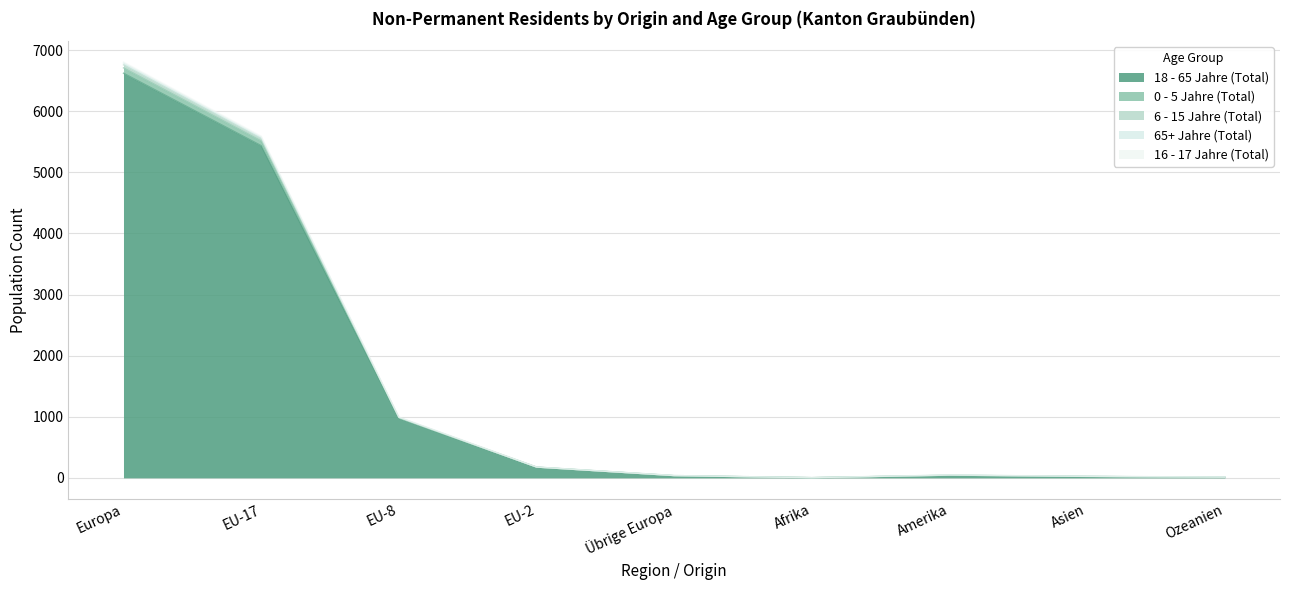

What is the difference between the 18 - 65 Jahre (Total) values at Europa and Amerika?

6581